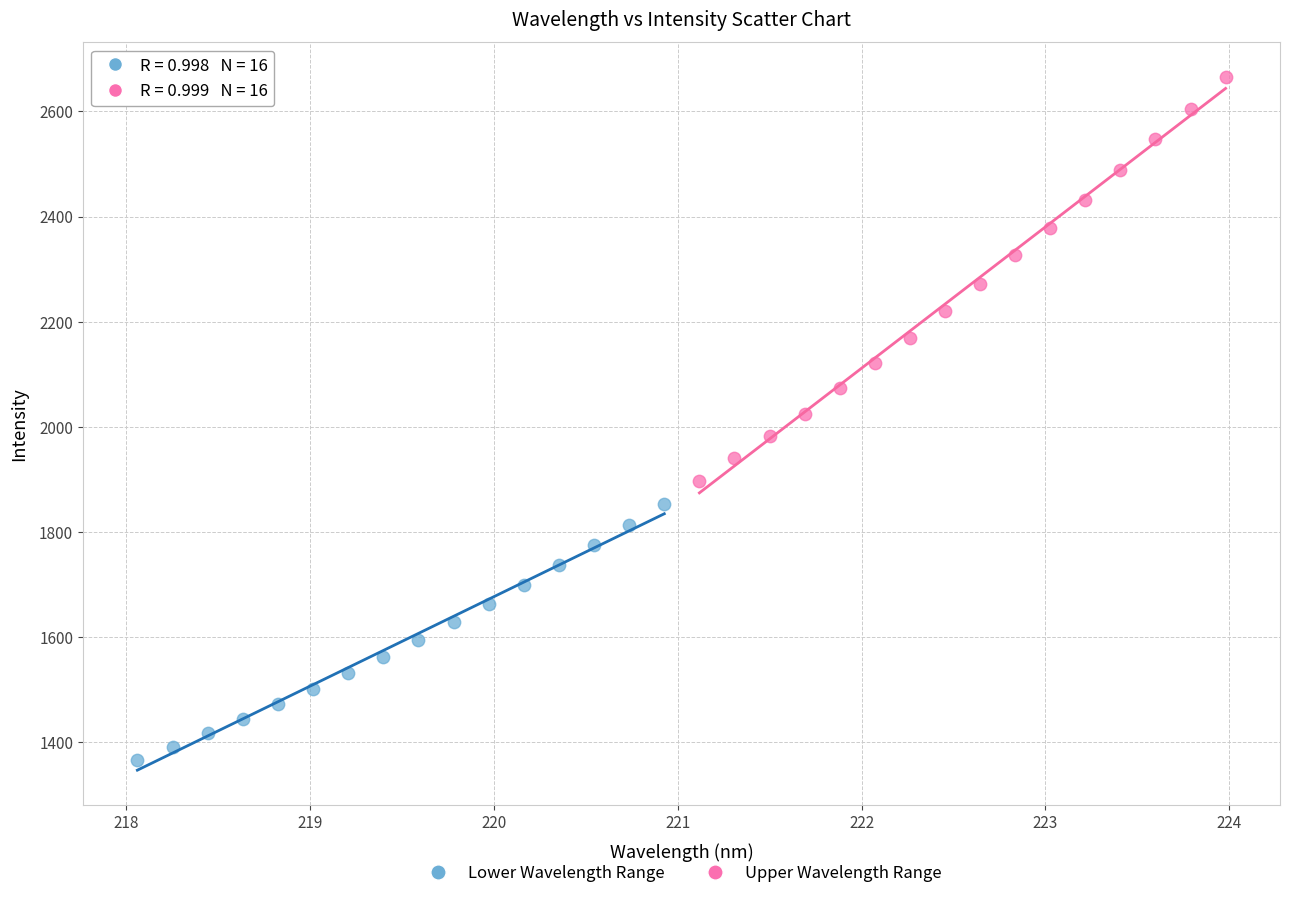

Which series has the widest spread of Y values?

Upper Wavelength Range